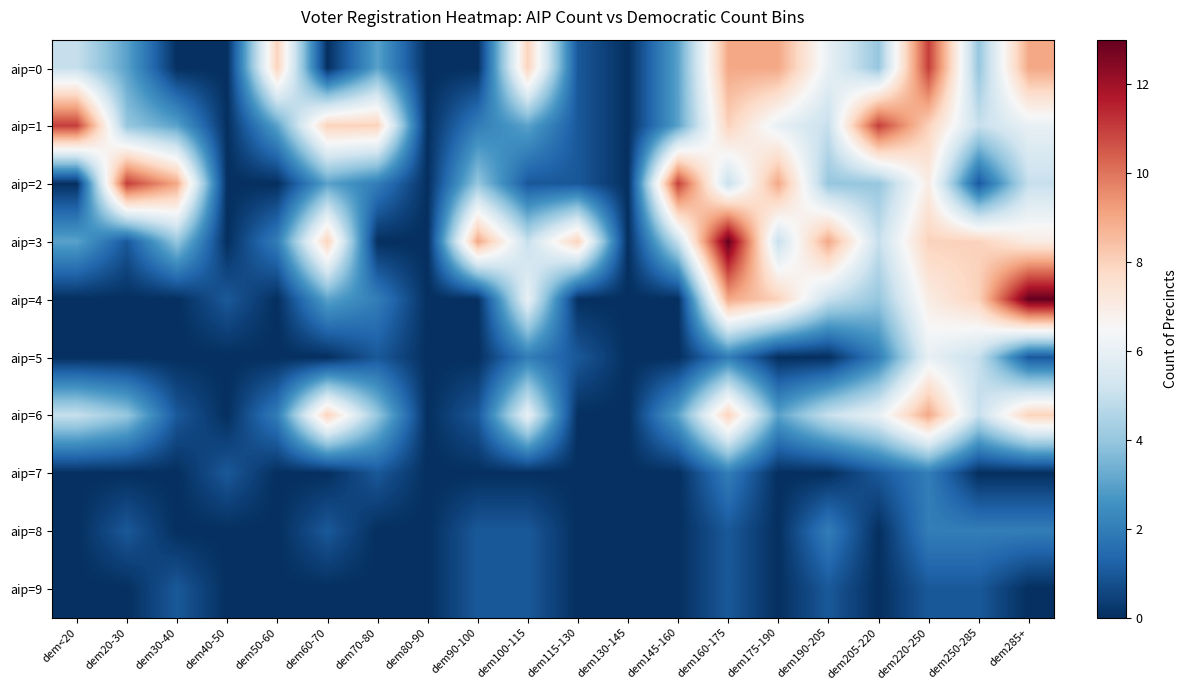

Reading right to left, list all the values displayed in this chart.

aip=0: dem285+=9	dem250-285=4	dem220-250=11	dem205-220=4	dem190-205=6	dem175-190=9	dem160-175=9	dem145-160=3	dem130-145=0	dem115-130=1	dem100-115=8	dem90-100=0	dem80-90=0	dem70-80=3	dem60-70=0	dem50-60=8	dem40-50=0	dem30-40=0	dem20-30=3	dem<20=5
aip=1: dem285+=6	dem250-285=5	dem220-250=8	dem205-220=11	dem190-205=5	dem175-190=6	dem160-175=8	dem145-160=3	dem130-145=0	dem115-130=1	dem100-115=3	dem90-100=2	dem80-90=0	dem70-80=8	dem60-70=8	dem50-60=3	dem40-50=0	dem30-40=3	dem20-30=4	dem<20=11
aip=2: dem285+=5	dem250-285=1	dem220-250=7	dem205-220=4	dem190-205=4	dem175-190=9	dem160-175=5	dem145-160=11	dem130-145=0	dem115-130=1	dem100-115=1	dem90-100=4	dem80-90=0	dem70-80=2	dem60-70=3	dem50-60=0	dem40-50=0	dem30-40=9	dem20-30=11	dem<20=0
aip=3: dem285+=7	dem250-285=8	dem220-250=8	dem205-220=5	dem190-205=9	dem175-190=5	dem160-175=13	dem145-160=5	dem130-145=0	dem115-130=8	dem100-115=5	dem90-100=9	dem80-90=0	dem70-80=0	dem60-70=8	dem50-60=2	dem40-50=0	dem30-40=4	dem20-30=1	dem<20=3
aip=4: dem285+=13	dem250-285=8	dem220-250=7	dem205-220=4	dem190-205=5	dem175-190=8	dem160-175=9	dem145-160=0	dem130-145=0	dem115-130=0	dem100-115=6	dem90-100=0	dem80-90=0	dem70-80=2	dem60-70=3	dem50-60=0	dem40-50=1	dem30-40=0	dem20-30=0	dem<20=0
aip=5: dem285+=1	dem250-285=5	dem220-250=6	dem205-220=2	dem190-205=0	dem175-190=0	dem160-175=2	dem145-160=0	dem130-145=0	dem115-130=1	dem100-115=2	dem90-100=0	dem80-90=0	dem70-80=1	dem60-70=0	dem50-60=0	dem40-50=0	dem30-40=0	dem20-30=0	dem<20=0
aip=6: dem285+=8	dem250-285=5	dem220-250=9	dem205-220=6	dem190-205=5	dem175-190=3	dem160-175=8	dem145-160=3	dem130-145=0	dem115-130=0	dem100-115=6	dem90-100=1	dem80-90=0	dem70-80=4	dem60-70=8	dem50-60=2	dem40-50=0	dem30-40=1	dem20-30=4	dem<20=5
aip=7: dem285+=0	dem250-285=0	dem220-250=2	dem205-220=1	dem190-205=0	dem175-190=0	dem160-175=2	dem145-160=0	dem130-145=0	dem115-130=0	dem100-115=0	dem90-100=0	dem80-90=0	dem70-80=1	dem60-70=0	dem50-60=0	dem40-50=1	dem30-40=0	dem20-30=0	dem<20=0
aip=8: dem285+=2	dem250-285=2	dem220-250=2	dem205-220=0	dem190-205=2	dem175-190=0	dem160-175=1	dem145-160=0	dem130-145=0	dem115-130=0	dem100-115=1	dem90-100=1	dem80-90=0	dem70-80=0	dem60-70=1	dem50-60=0	dem40-50=0	dem30-40=0	dem20-30=1	dem<20=0
aip=9: dem285+=0	dem250-285=1	dem220-250=1	dem205-220=0	dem190-205=1	dem175-190=0	dem160-175=1	dem145-160=0	dem130-145=0	dem115-130=0	dem100-115=1	dem90-100=1	dem80-90=0	dem70-80=0	dem60-70=0	dem50-60=0	dem40-50=0	dem30-40=1	dem20-30=0	dem<20=0